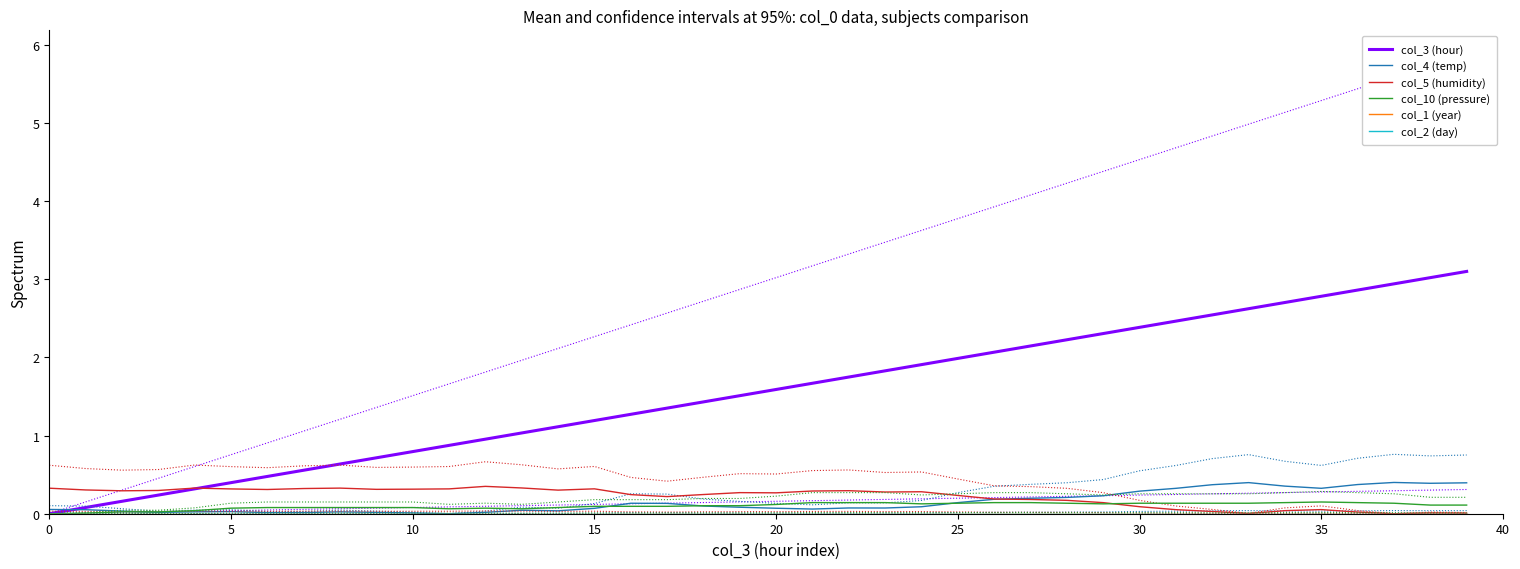

What is the difference between the maximum and second lowest values in the col_4 (temp) series?

0.4